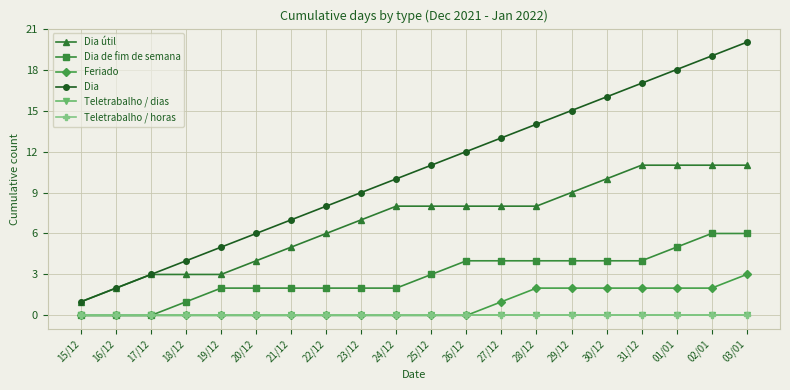

True or false: Teletrabalho / horas and Dia útil intersect in this chart.

False